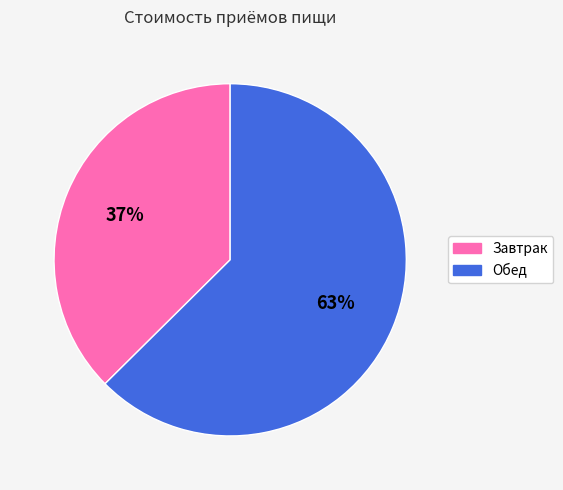

Combined, do Обед and Завтрак account for over 50%?

Yes